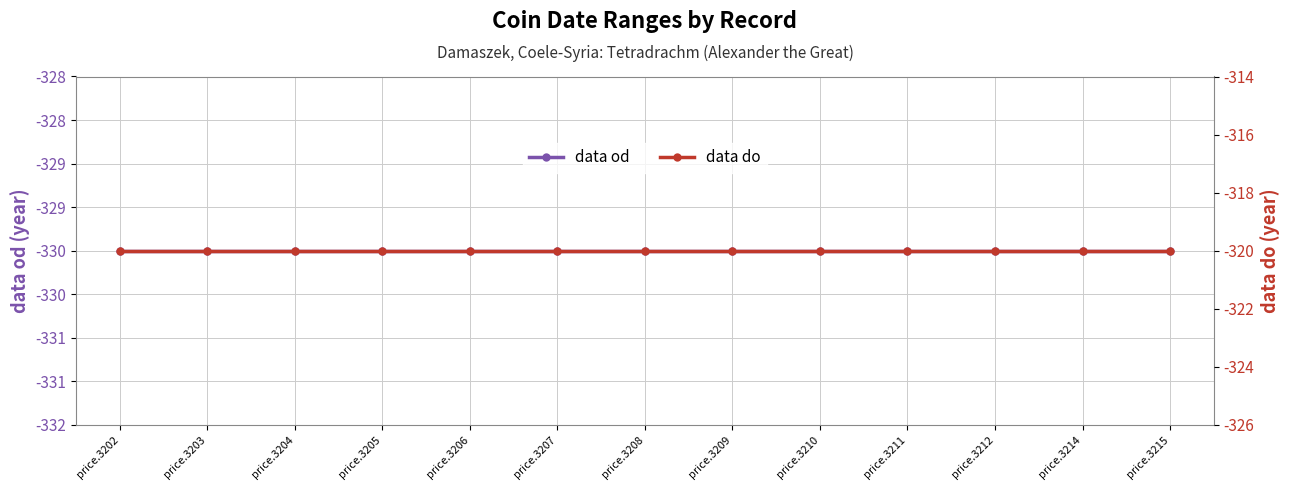

Count the number of categories in the chart.

13